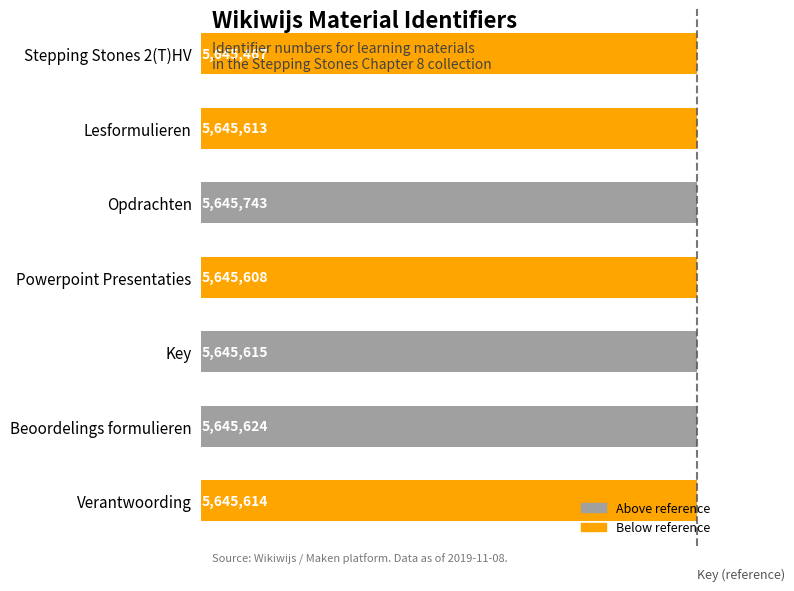

At which label is the value closest to 5645605?

Powerpoint Presentaties